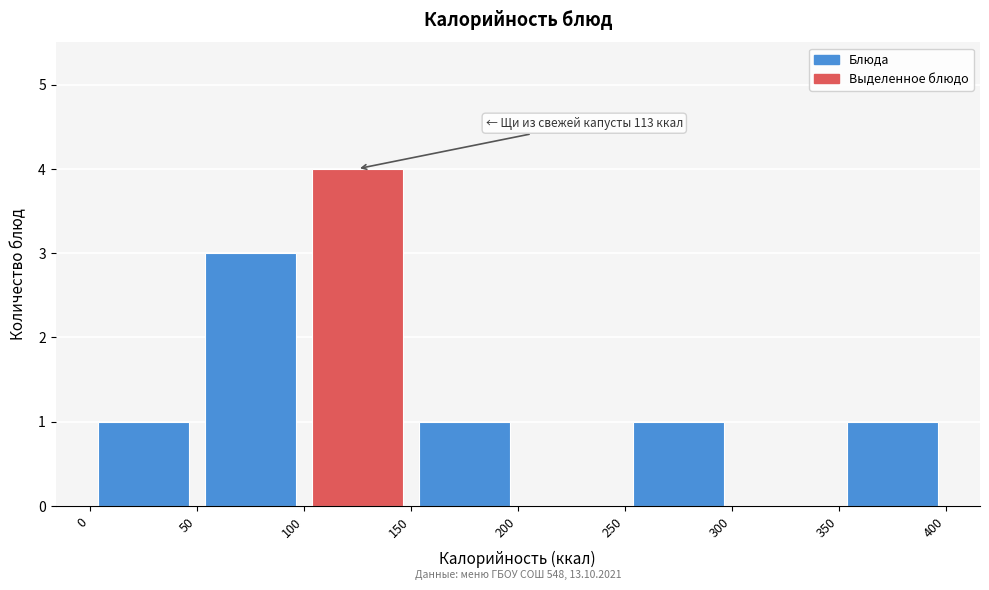

Over which range of the x-axis is the bar tallest?

100 to 150